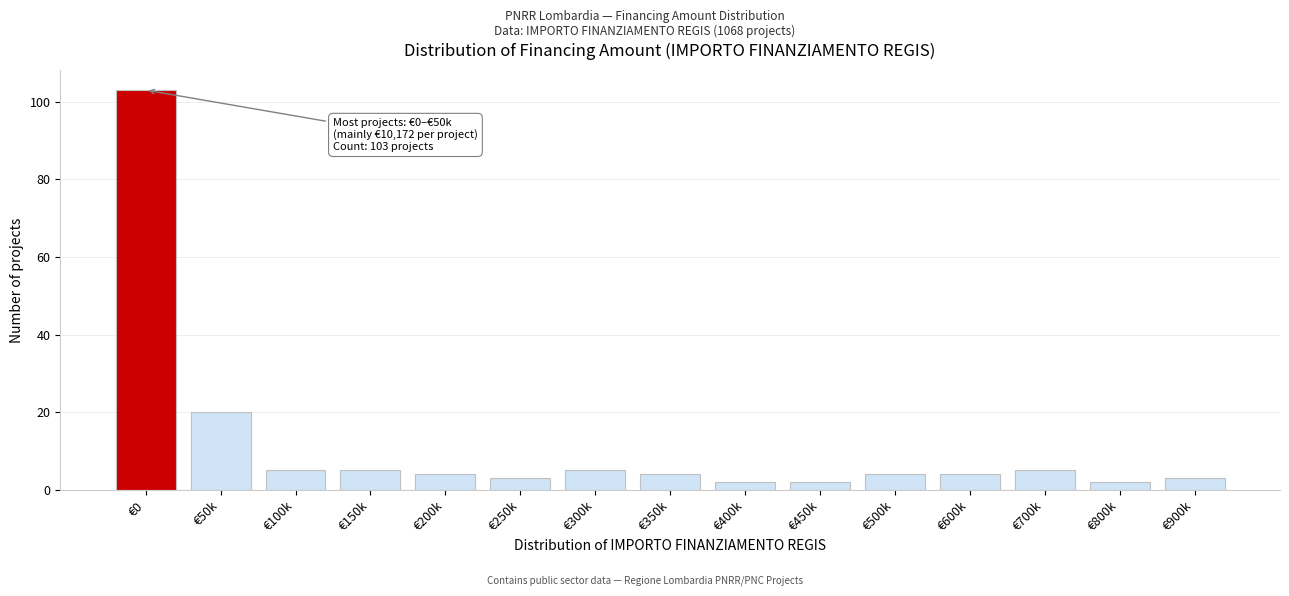

Reading left to right, what are all the values shown in this chart?

€0=103	€50k=20	€100k=5	€150k=5	€200k=4	€250k=3	€300k=5	€350k=4	€400k=2	€450k=2	€500k=4	€600k=4	€700k=5	€800k=2	€900k=3